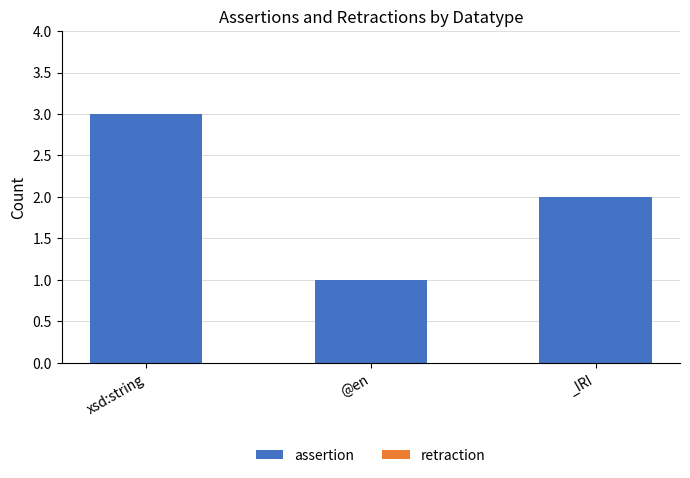

What position from the right is xsd:string?

3